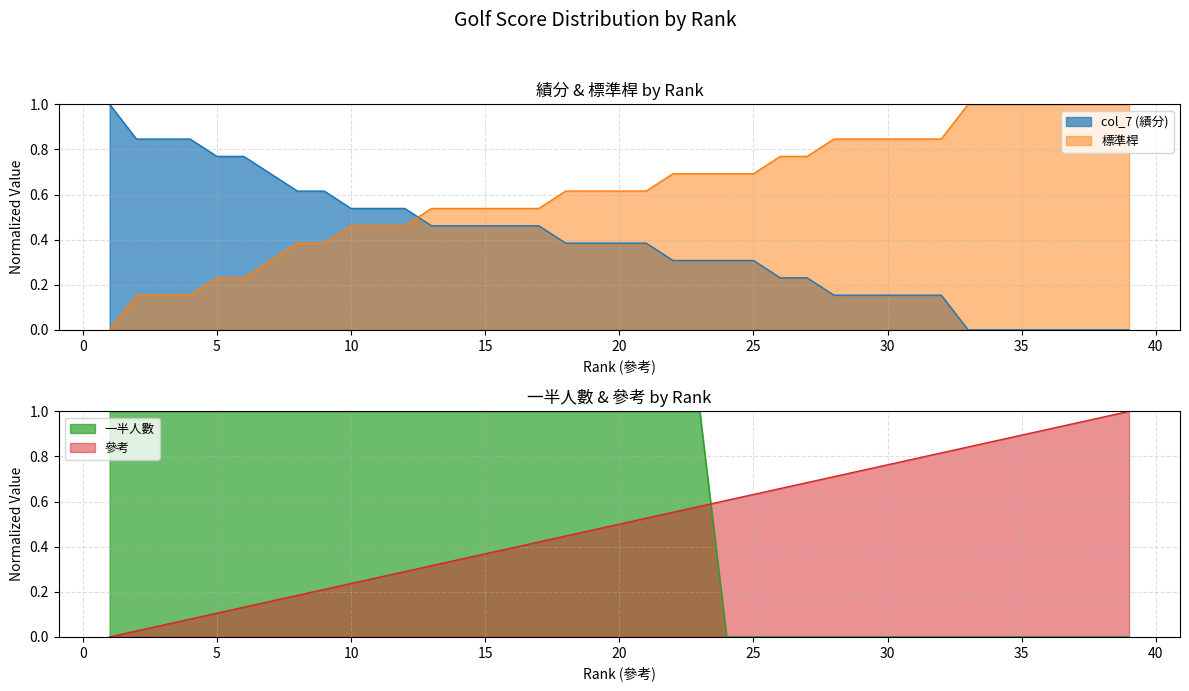

What are all the series names shown in the legend?

col_7, 標準桿, 一半人數, 參考